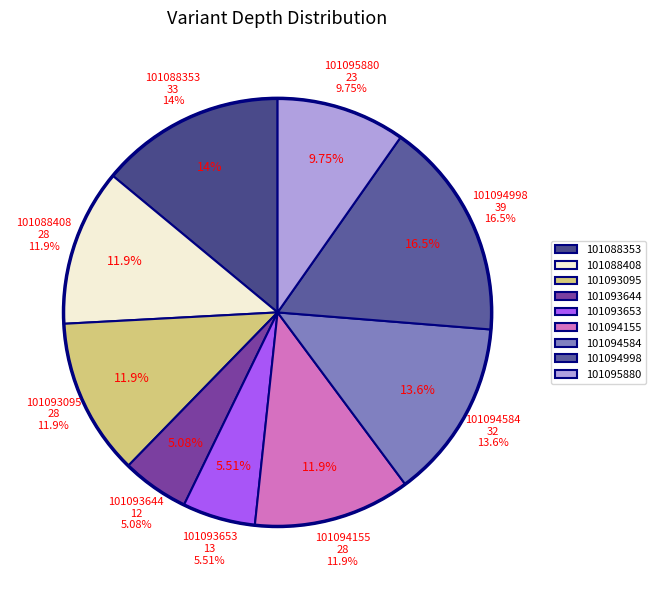

Which category has the biggest portion of the pie?

101094998